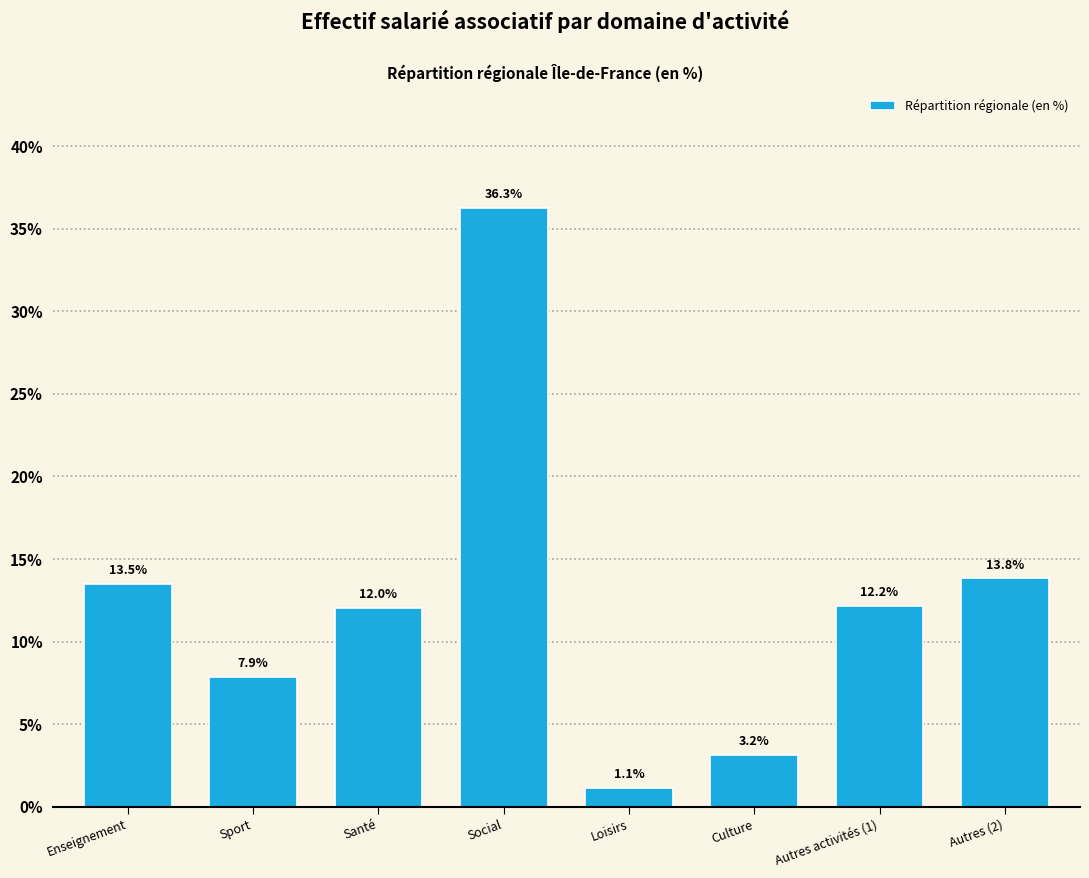

Reading right to left, extract all data points from this chart.

13.8	12.2	3.2	1.1	36.3	12.0	7.9	13.5